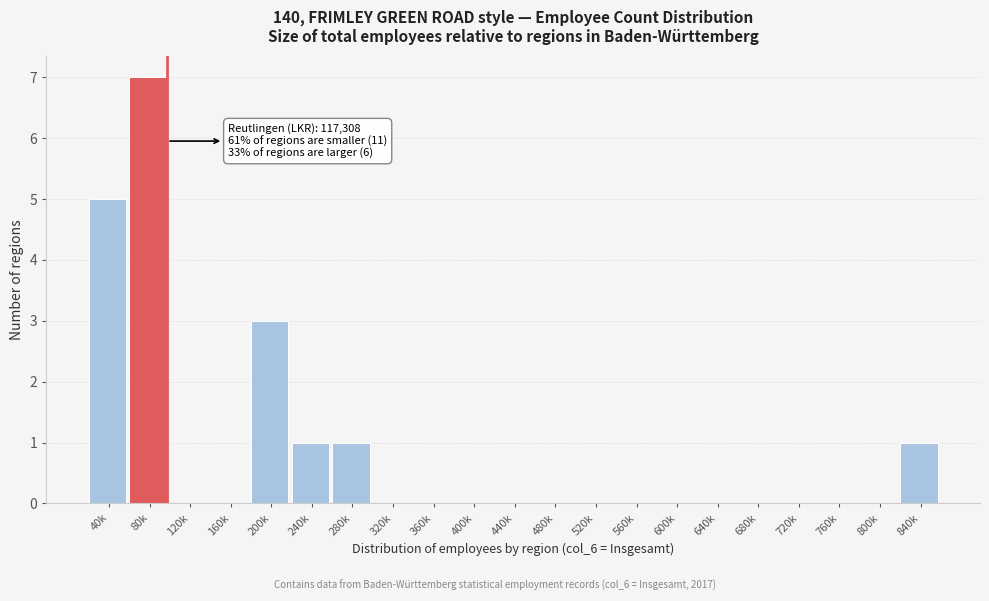

Reading right to left, list all the values displayed in this chart.

840k=1	800k=0	760k=0	720k=0	680k=0	640k=0	600k=0	560k=0	520k=0	480k=0	440k=0	400k=0	360k=0	320k=0	280k=1	240k=1	200k=3	160k=0	120k=0	80k=7	40k=5